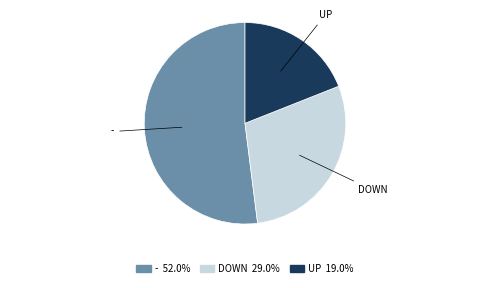

Is there a majority slice in this chart?

Yes